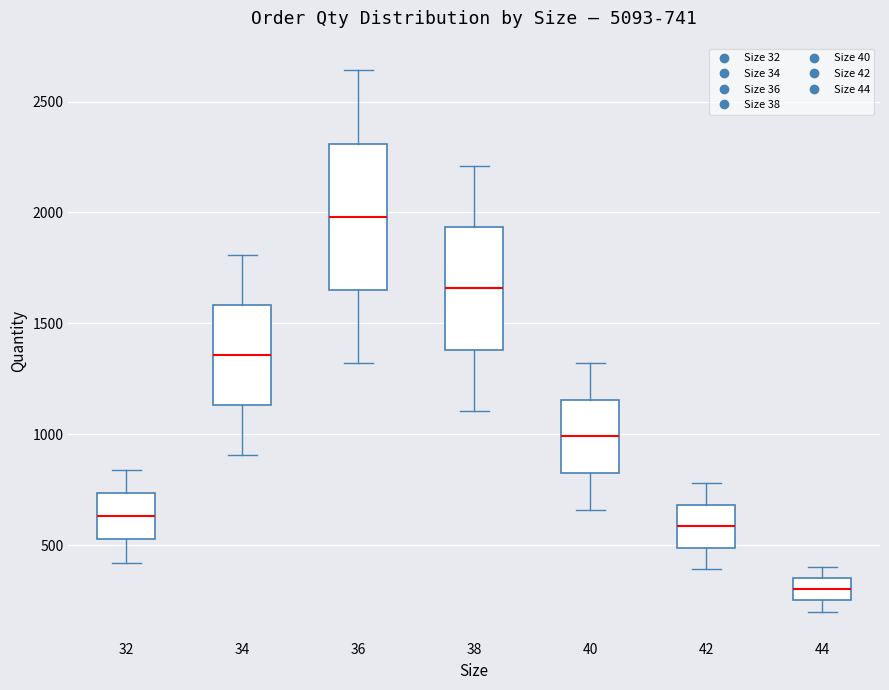

Which box is the tallest, from its lower edge to its upper edge?

36